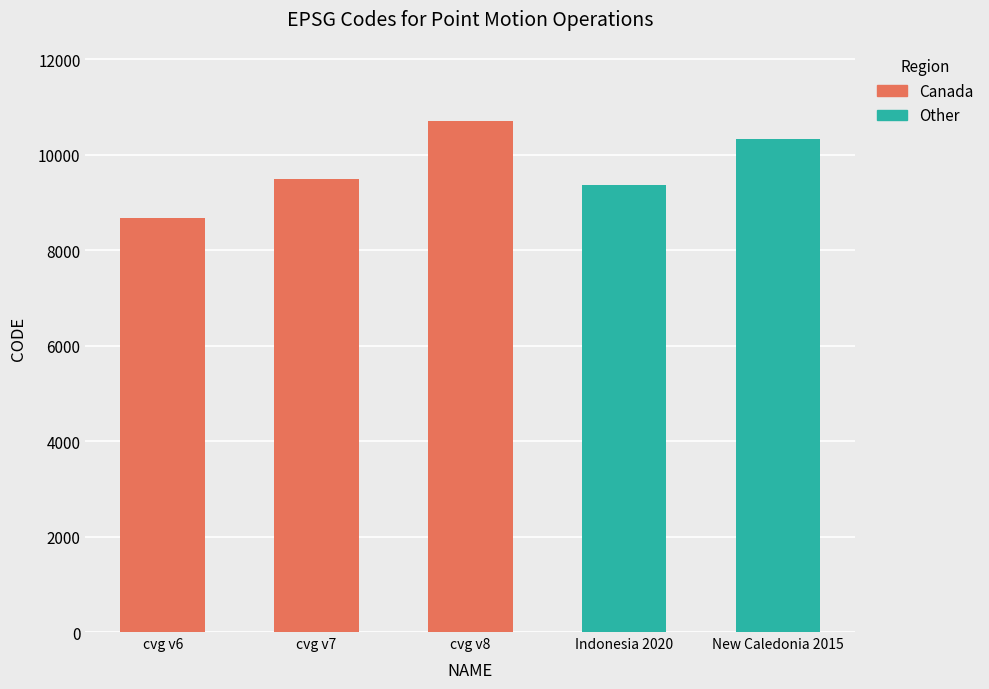

What is the difference between the maximum and minimum values?

2031